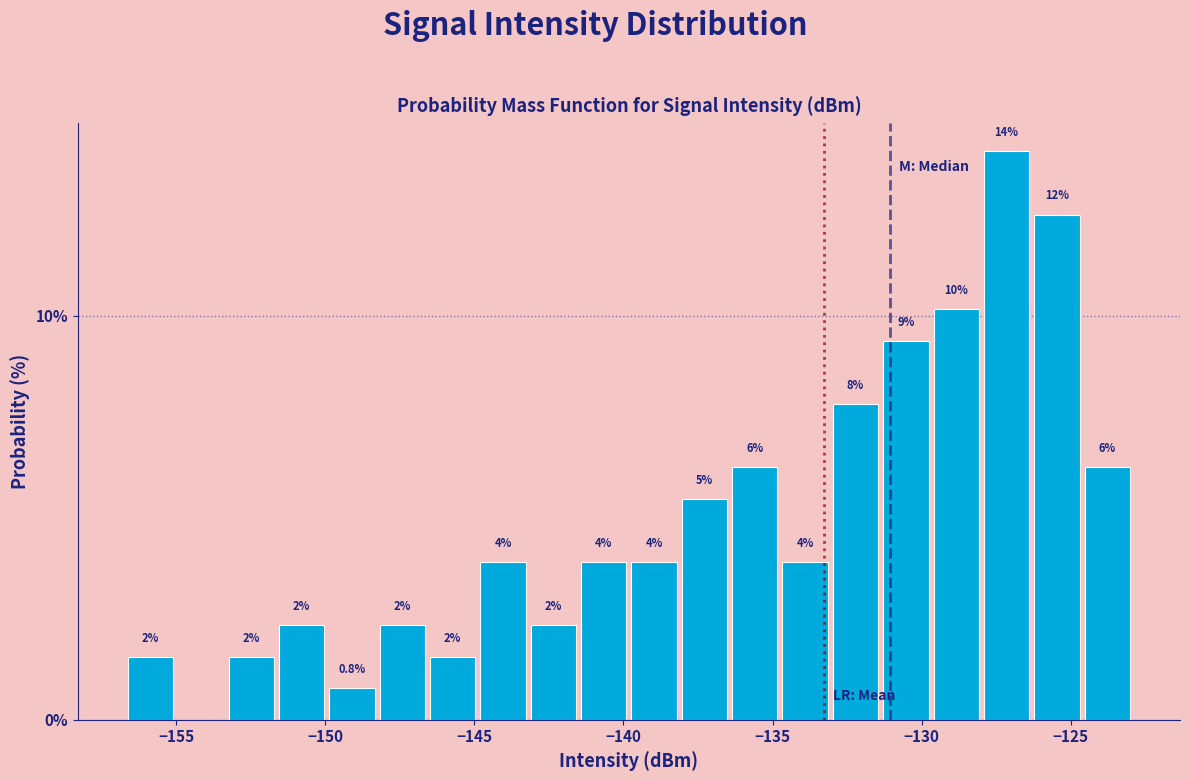

Read against the x-axis, roughly where is the centre of the tallest bar?

-127.0